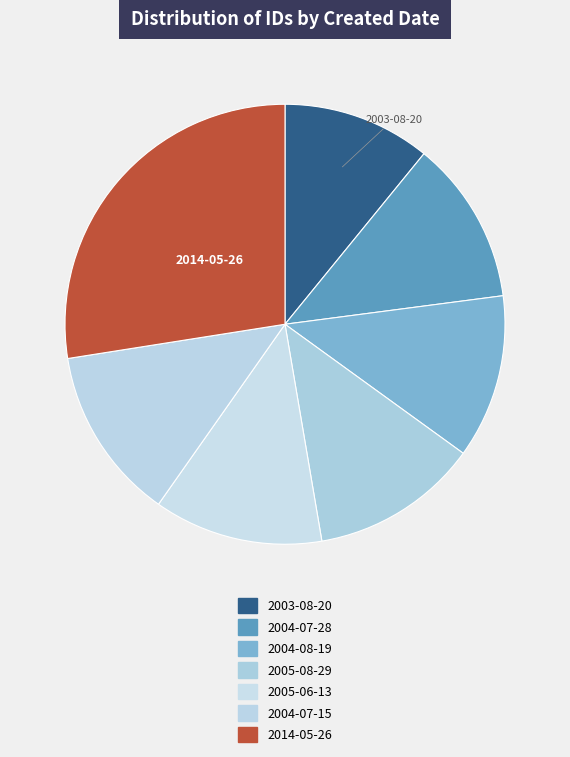

How many slices are in this pie chart?

7